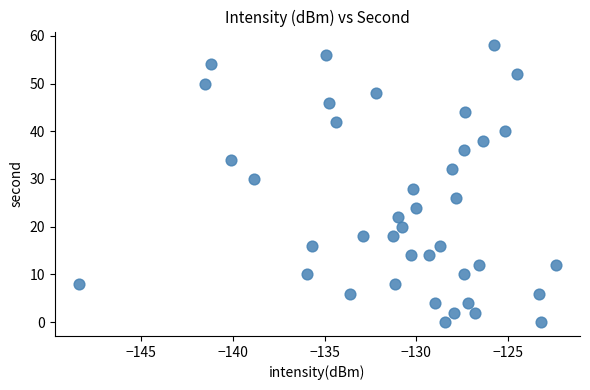

What is the range of Y values (max minus min)?

58